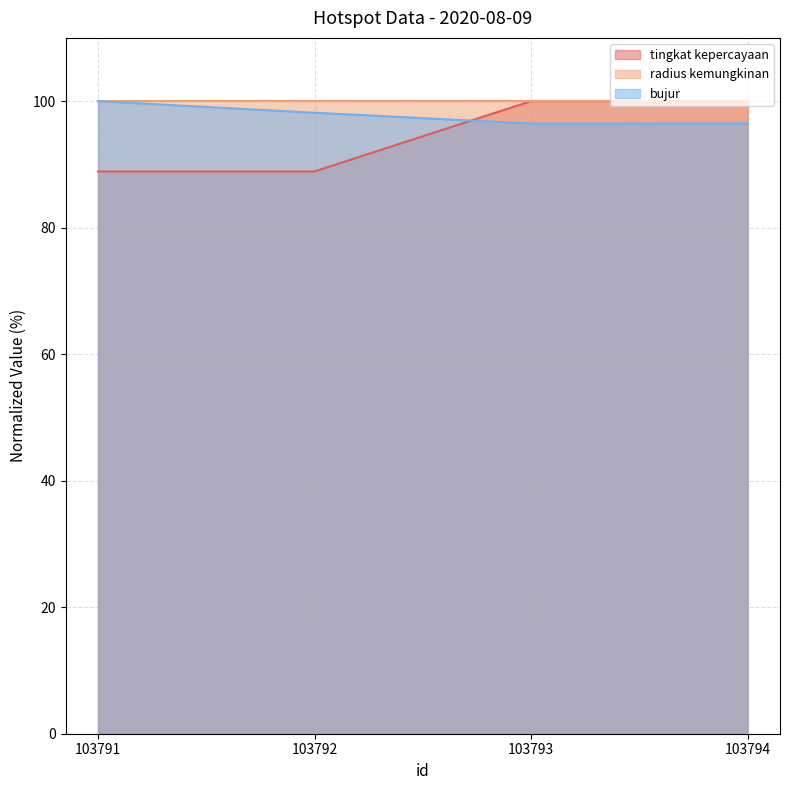

How many bujur values are between 96 and 100?

4